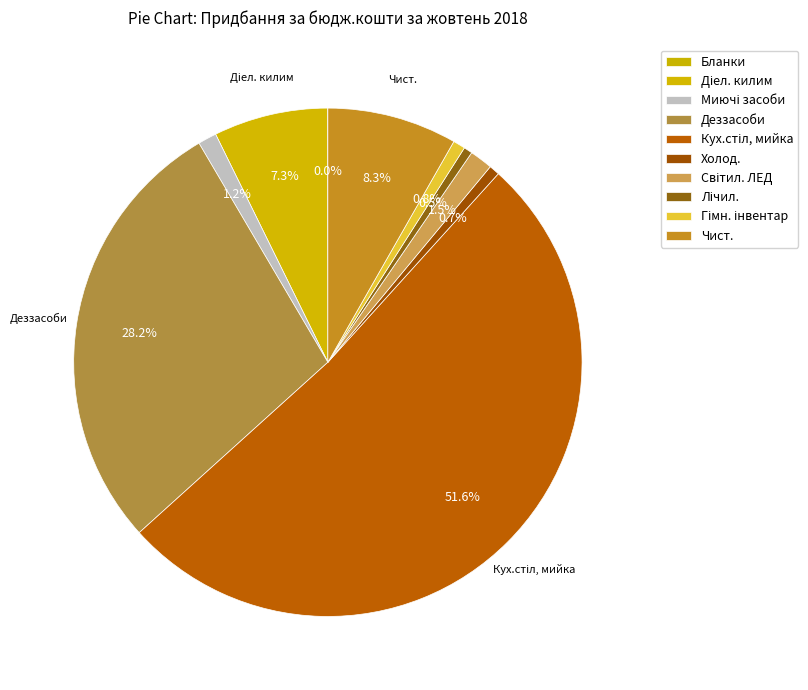

The Світил. ЛЕД slice represents 11% of the pie. True or false?

False